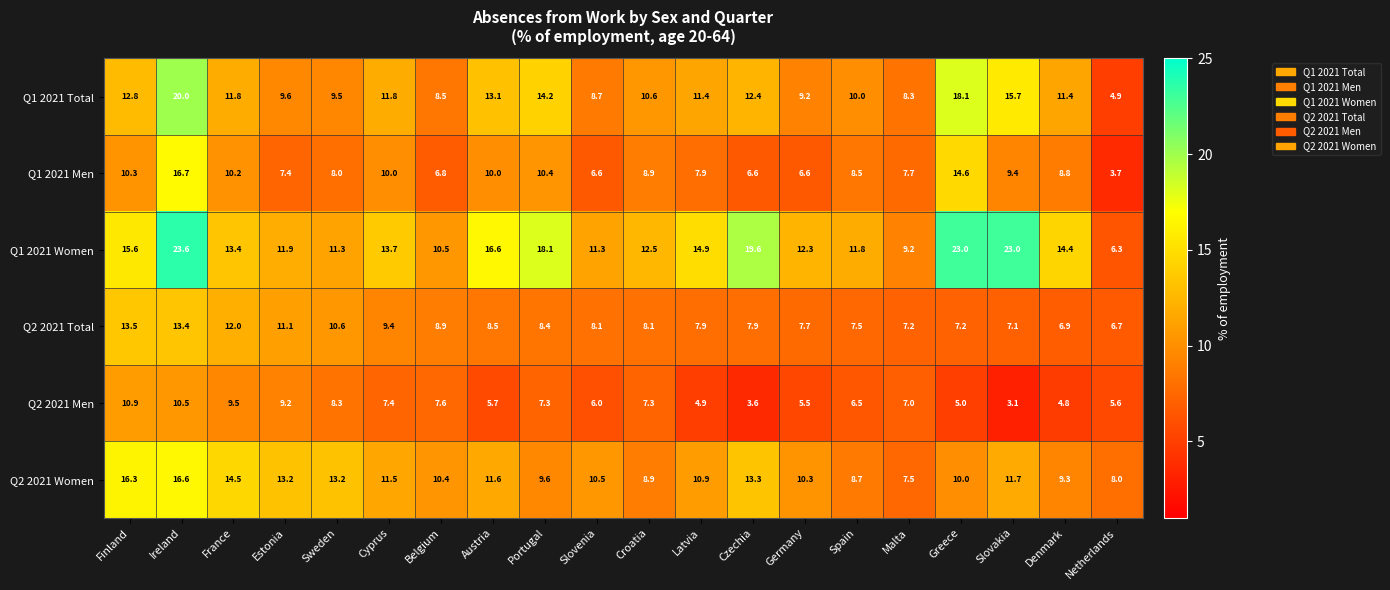

Which series changed the most between Finland and Slovakia?

Q2 2021 Men